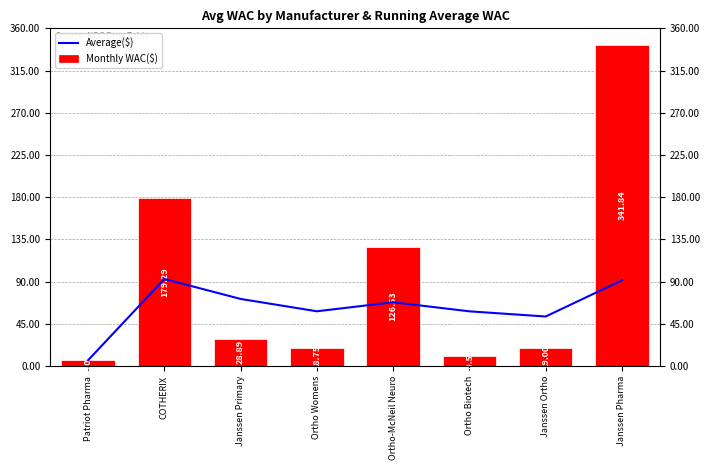

Count the number of categories in the chart.

8